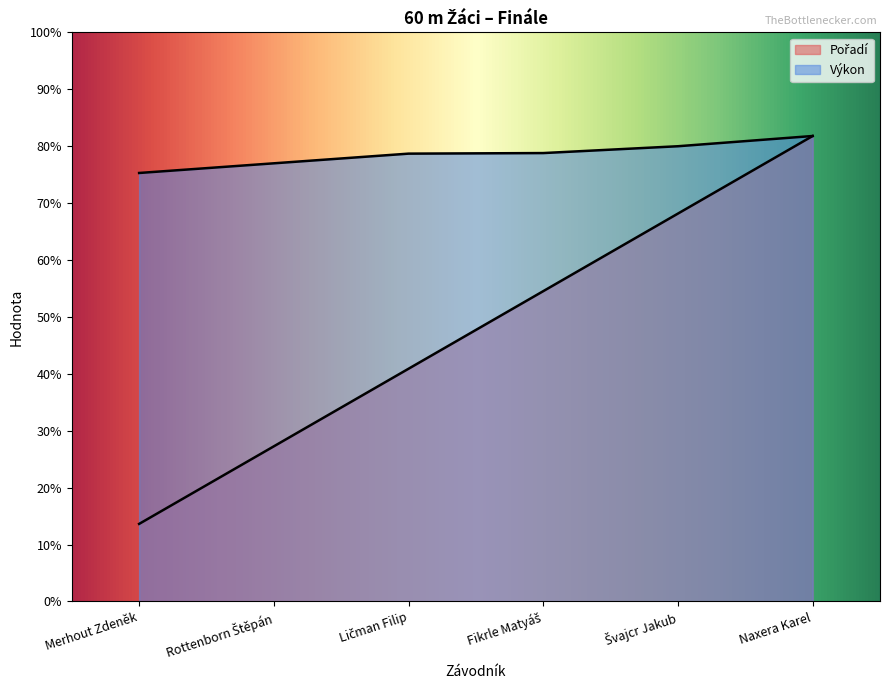

List the labels in order of Výkon value, smallest first.

Merhout Zdeněk, Rottenborn Štěpán, Ličman Filip, Fikrle Matyáš, Švajcr Jakub, Naxera Karel